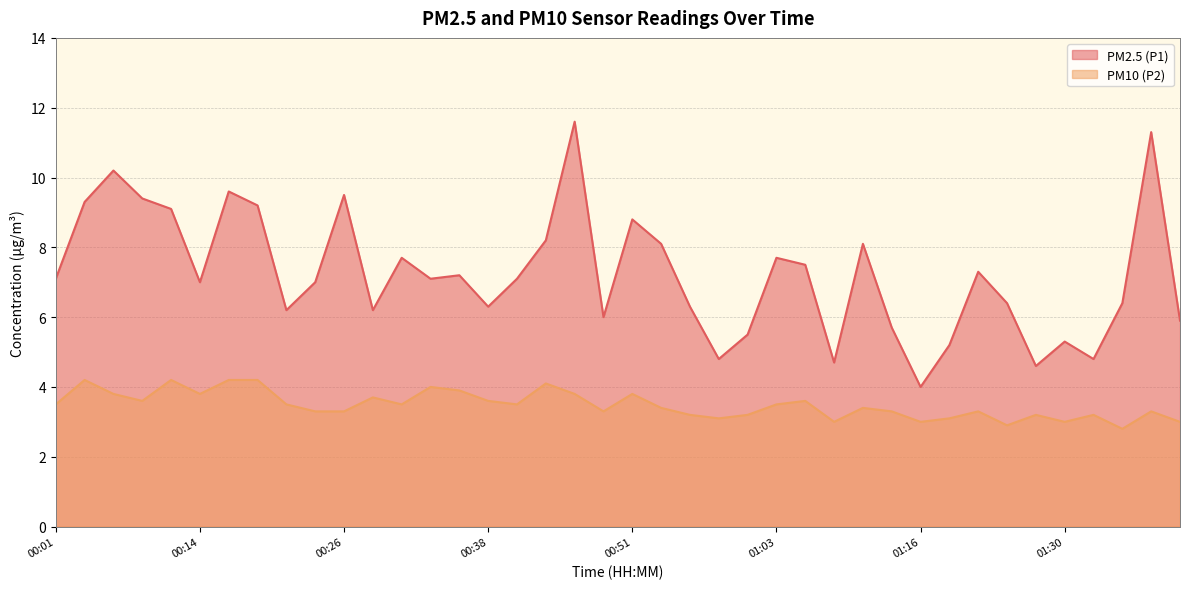

List the labels in order of PM10 (P2) value, largest first.

00:04, 00:11, 00:16, 00:19, 00:43, 00:33, 00:36, 00:06, 00:14, 00:46, 00:51, 00:28, 00:09, 00:38, 01:06, 00:01, 00:21, 00:31, 00:41, 01:03, 00:53, 01:11, 00:24, 00:26, 00:48, 01:13, 01:21, 01:38, 00:56, 01:01, 01:28, 01:33, 00:58, 01:18, 01:08, 01:16, 01:30, 01:40, 01:26, 01:35